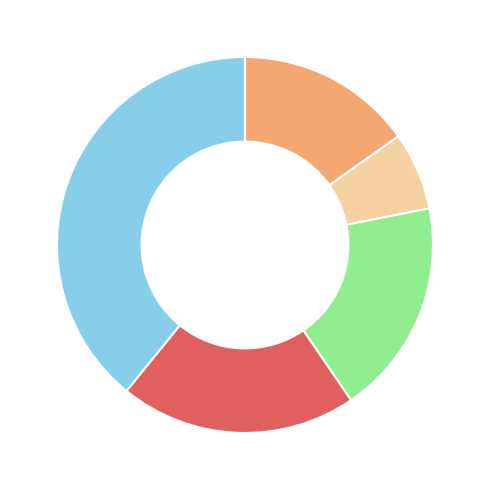

Does any single category account for the majority?

No